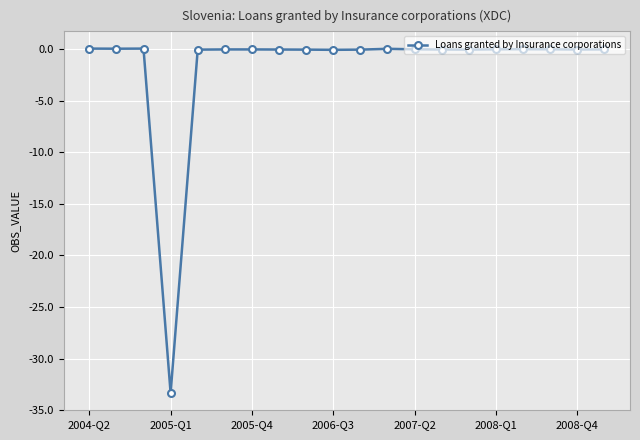

True or false: the data has more than 1 interior local peaks.

True